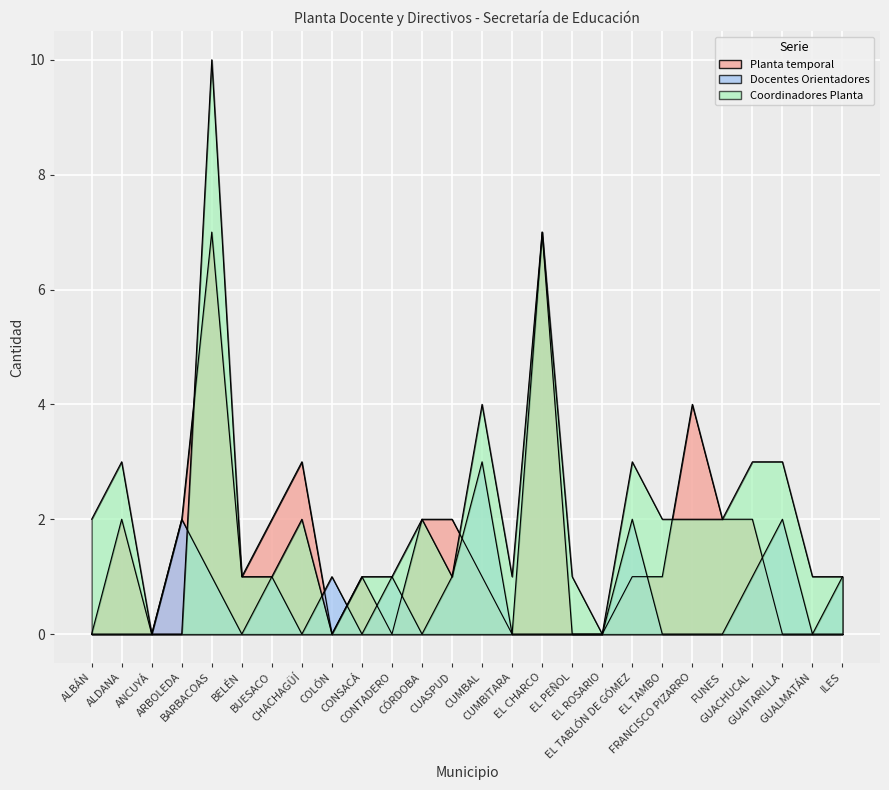

Which series has the largest total across all categories?

Coordinadores Planta diferente a la exclusiva